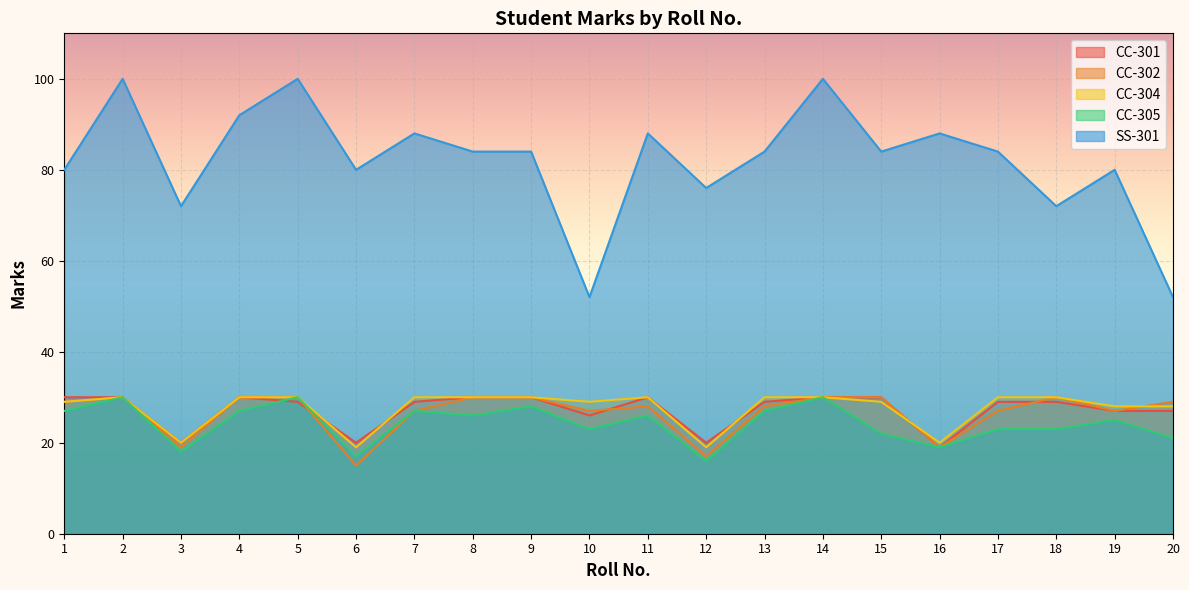

What is the value of the CC-304 point at the 5th from the left?

30